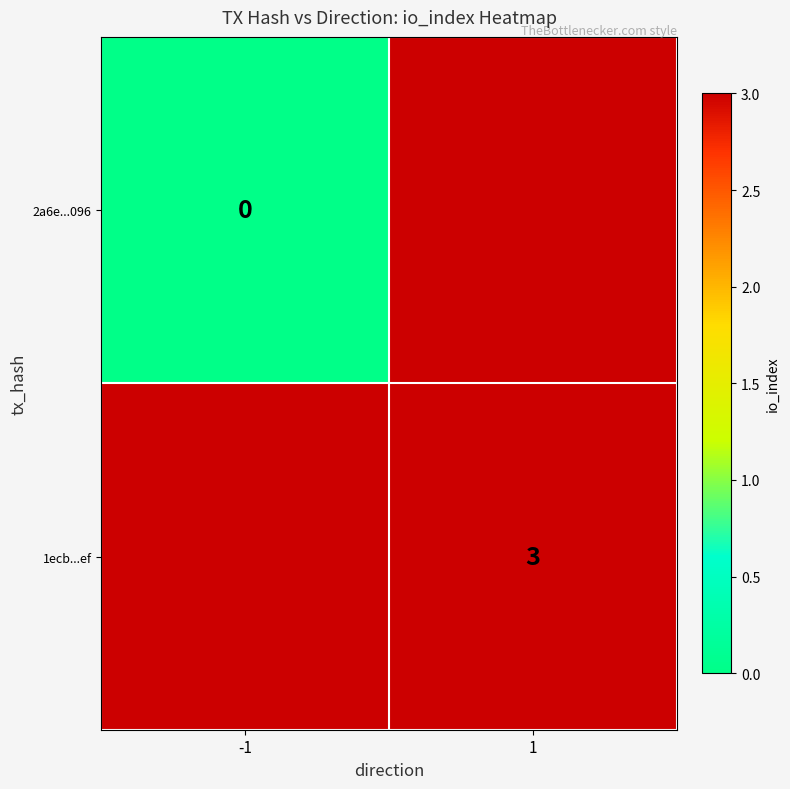

The value of 1ecb...ef at 1 is 4.1. True or false?

False